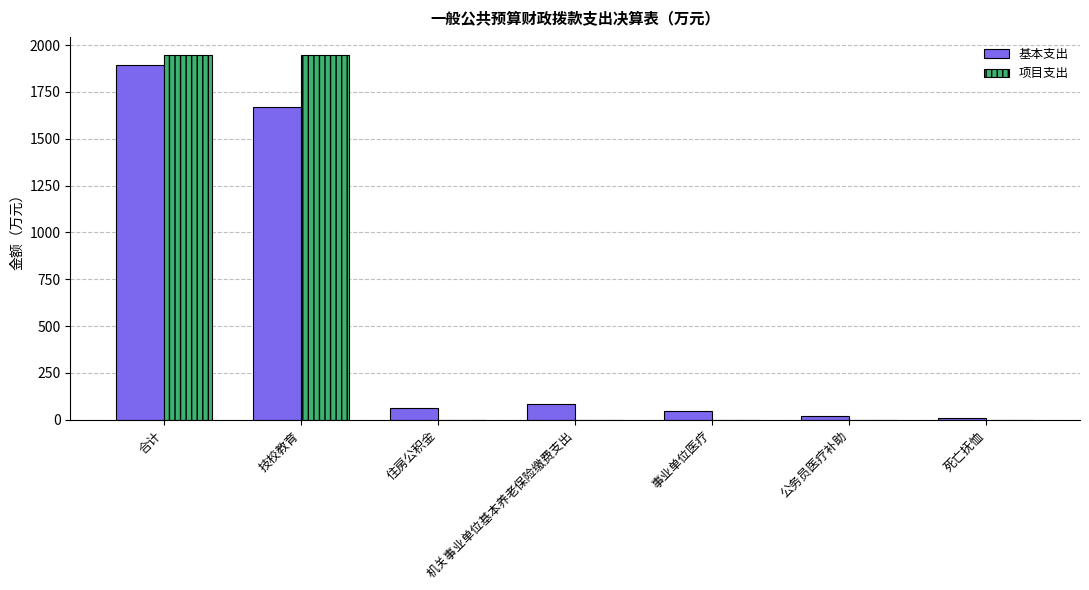

What is the difference between the 基本支出 values at 事业单位医疗 and 住房公积金?

17.8